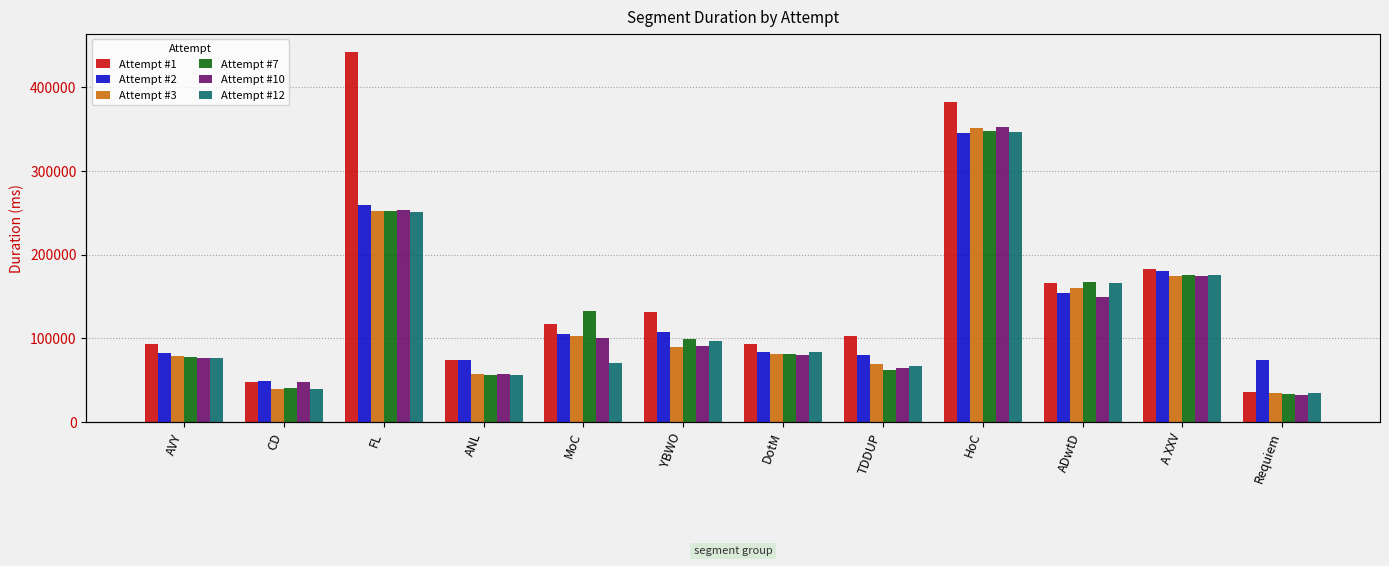

How many values in the Attempt #3 series exceed 89749?

5